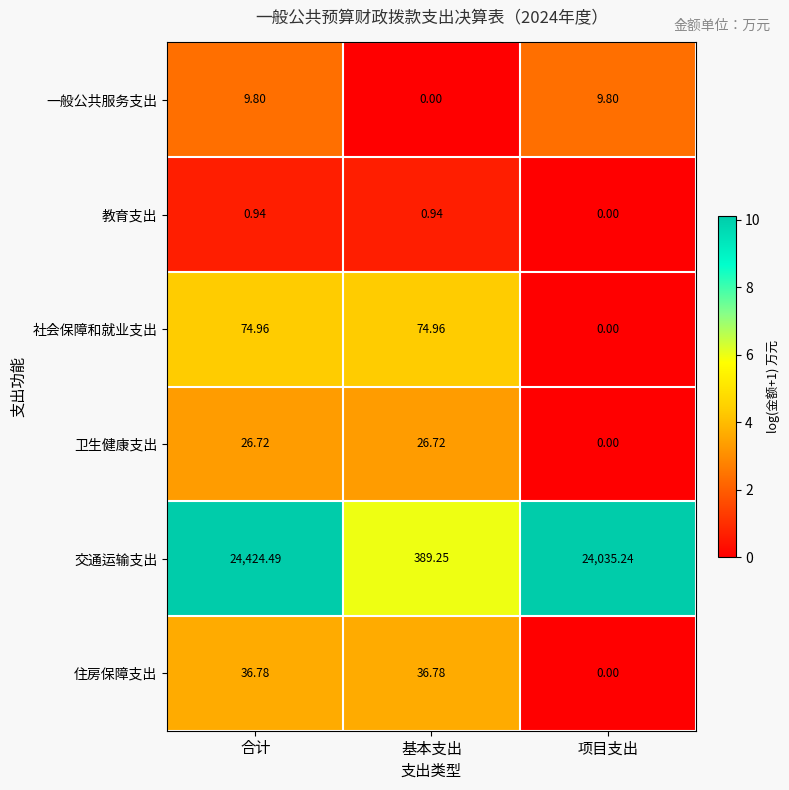

Which series has the largest range (max minus min)?

交通运输支出